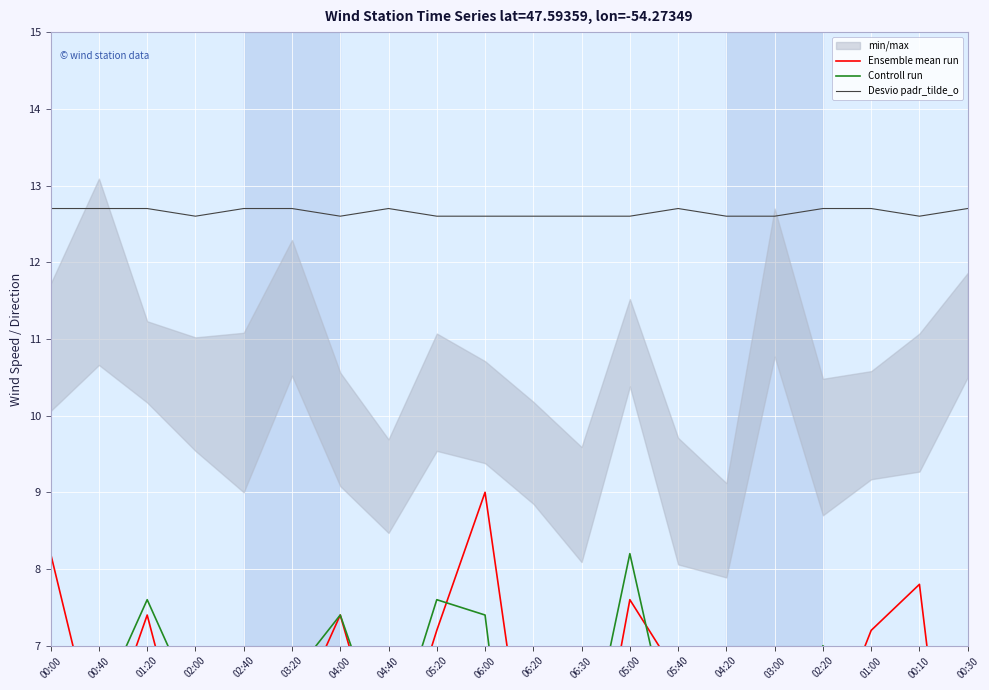

At which category does the chart reach its minimum across all series?

06:20